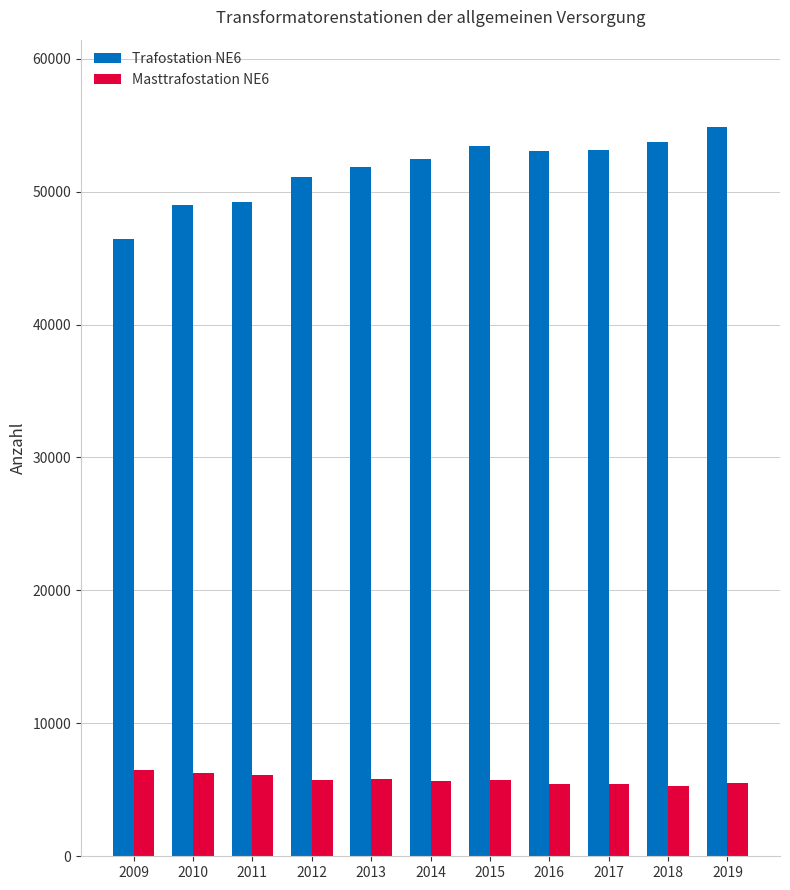

The value of Trafostation NE6 at 2014 is 52425. True or false?

True